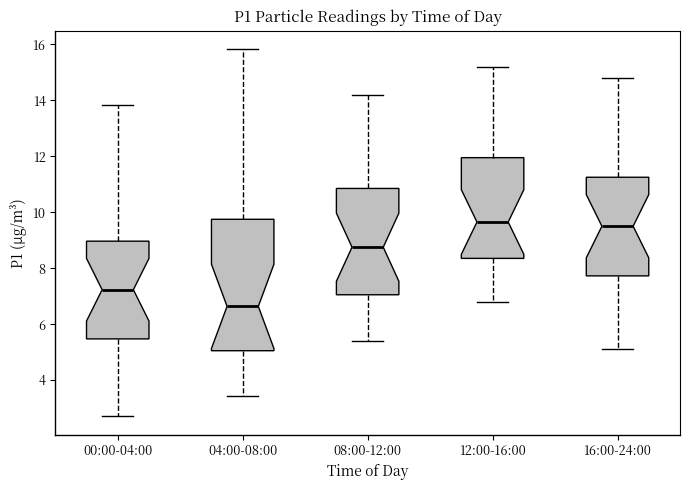

Reading left to right, transcribe this box plot: for each box, give where its median line is, the range the box spans, and where its two whiskers end, as read against the y-axis. The values are not printed on the chart, so give them approximately, as read against the axis.

00:00-04:00: median 7.2, box 5.4 to 9.0, whiskers 2.8 to 13.8
04:00-08:00: median 6.6, box 5.0 to 9.8, whiskers 3.4 to 15.8
08:00-12:00: median 8.8, box 7.0 to 10.8, whiskers 5.4 to 14.2
12:00-16:00: median 9.6, box 8.4 to 12.0, whiskers 6.8 to 15.2
16:00-24:00: median 9.6, box 7.8 to 11.2, whiskers 5.2 to 14.8